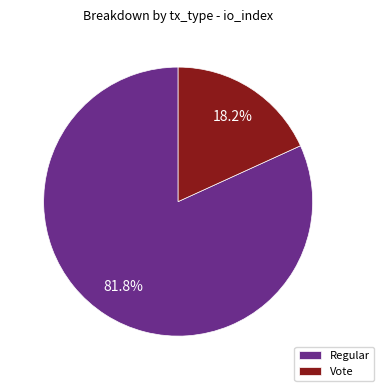

What percentage is the Regular slice, to the nearest percent?

82%